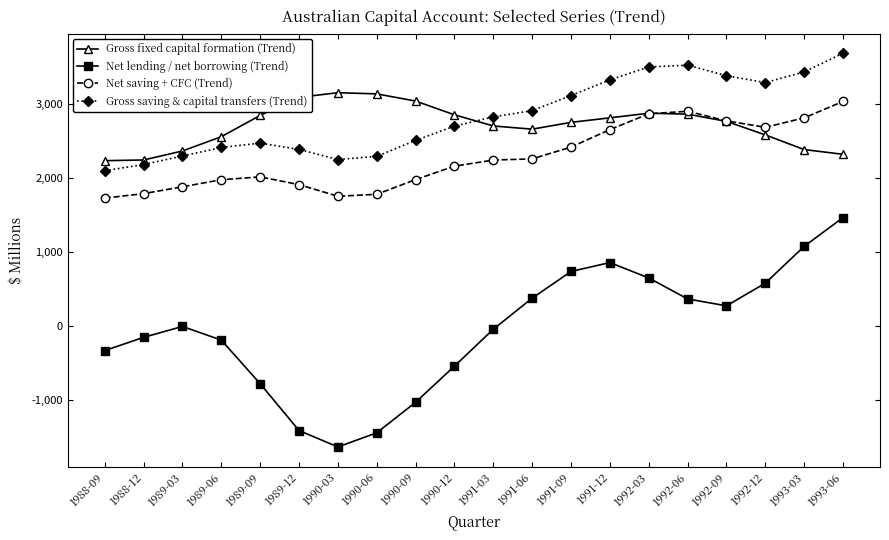

How many data points does each series have?

20